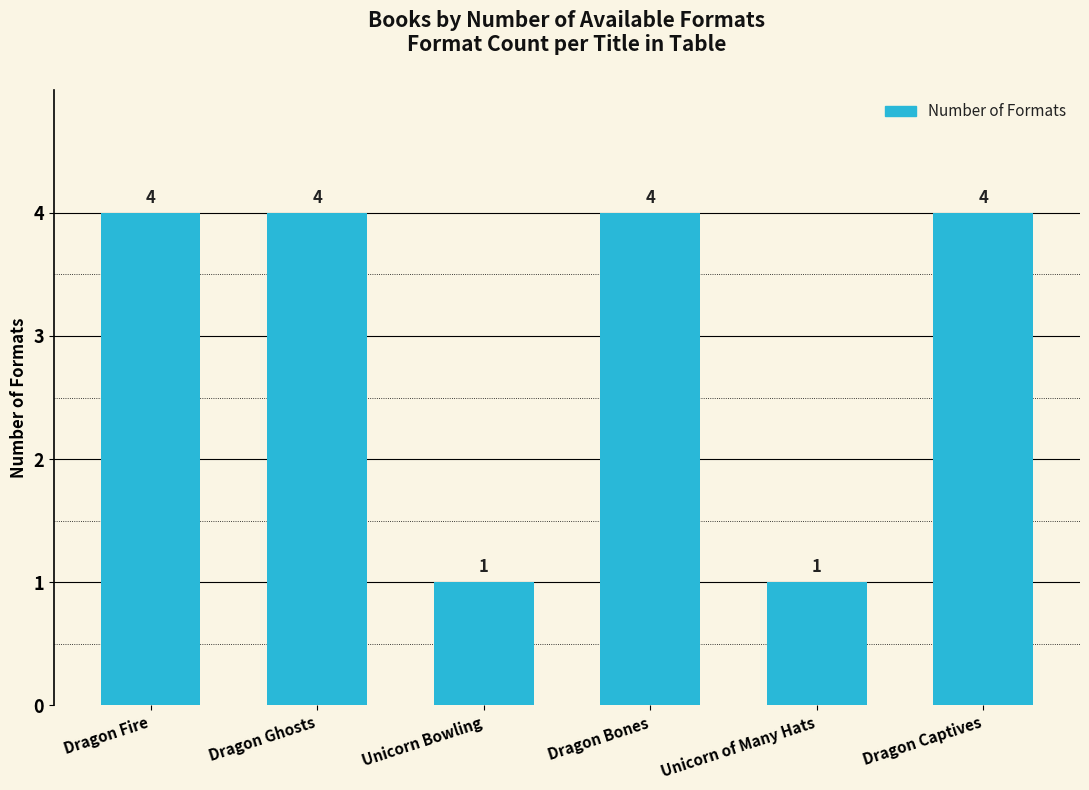

Reading right to left, what are all the values shown in this chart?

Dragon Captives=4	Unicorn of Many Hats=1	Dragon Bones=4	Unicorn Bowling=1	Dragon Ghosts=4	Dragon Fire=4